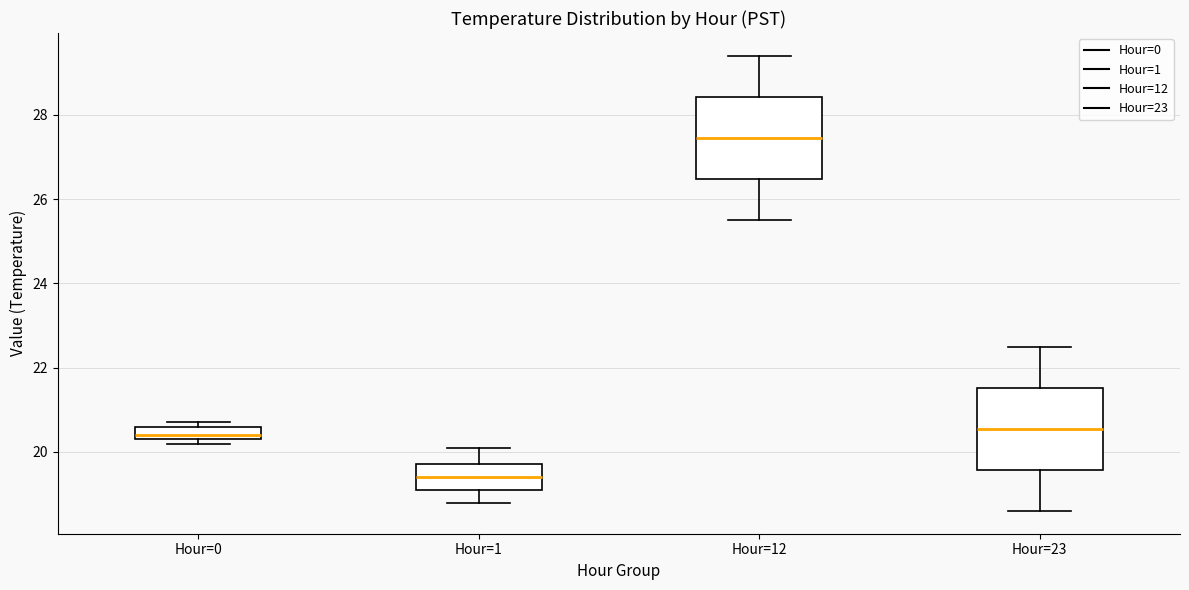

Which box has the highest median line?

Hour=12